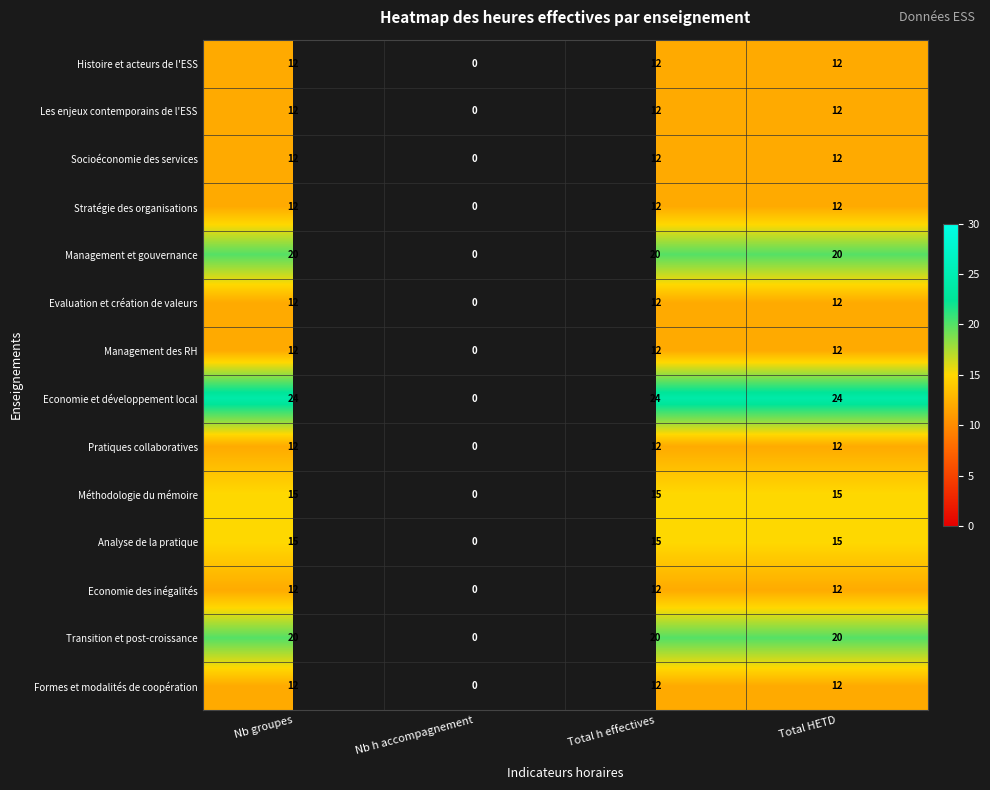

The value of Management et gouvernance at Nb groupes is 5. True or false?

False